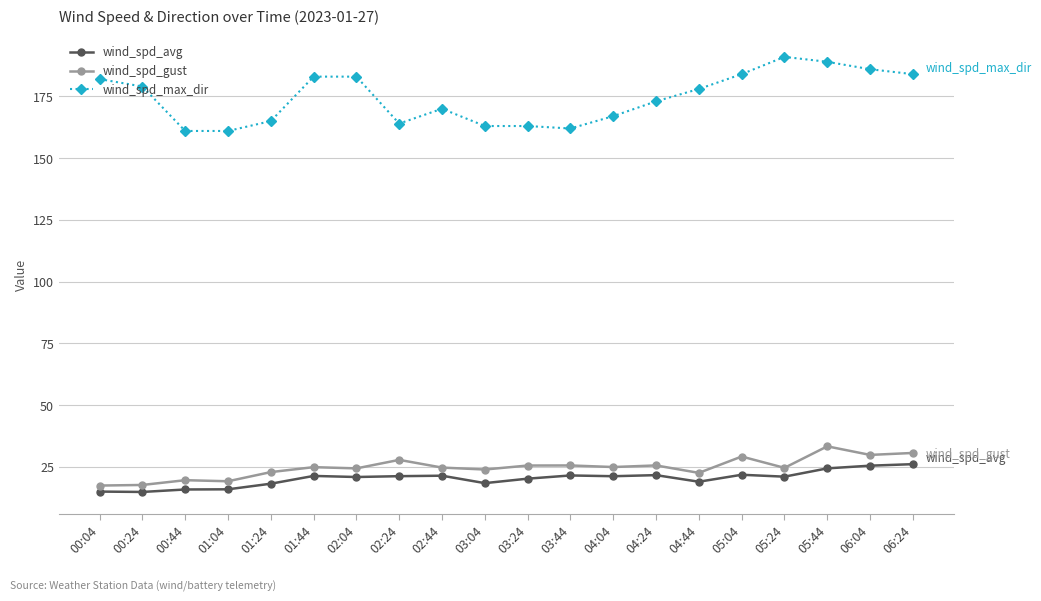

List the series in order of their peak value, lowest first.

wind_spd_avg, wind_spd_gust, wind_spd_max_dir